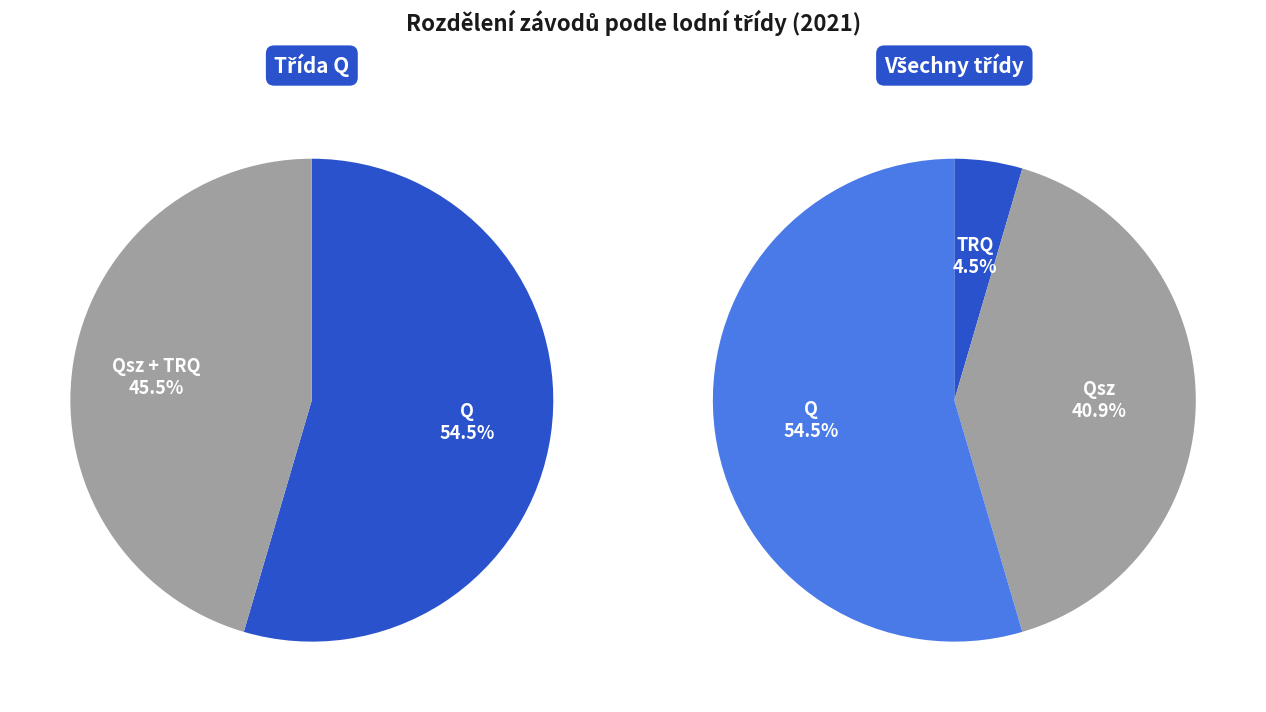

Approximately how many times larger is the value at Qsz compared to TRQ?

9.0